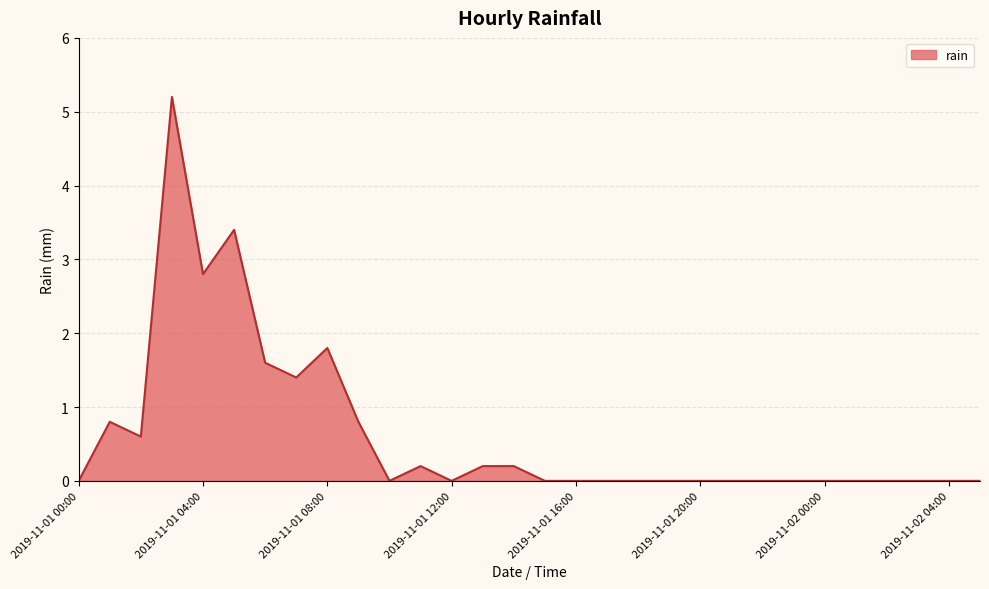

What is the maximum value shown in the chart?

5.2